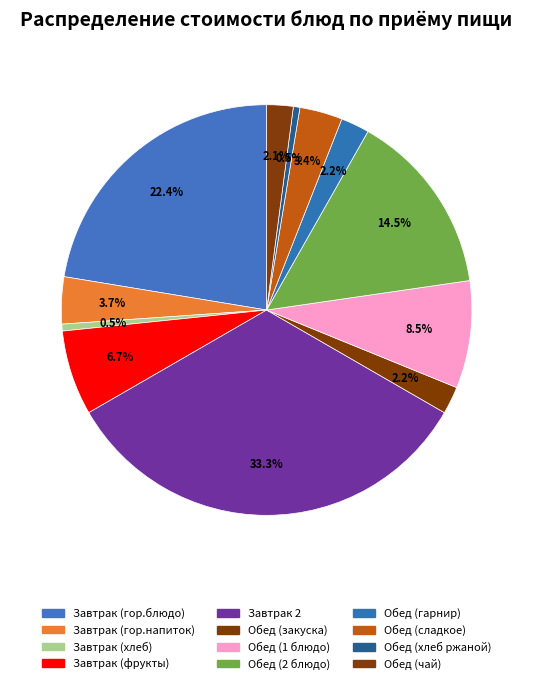

Between Обед (чай) and Обед (гарнир), which is larger?

Обед (гарнир)